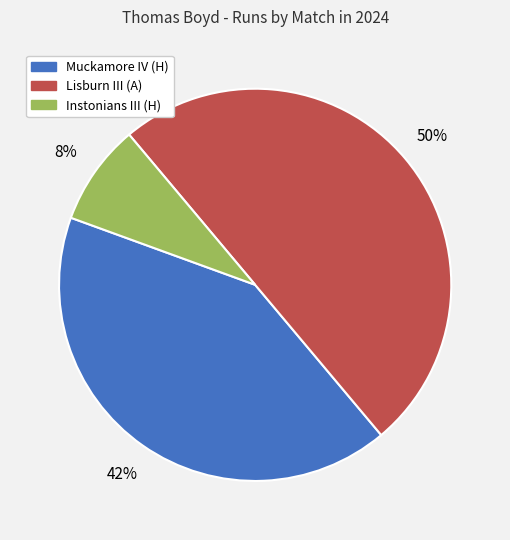

Is Muckamore IV (H) the majority of the pie?

No